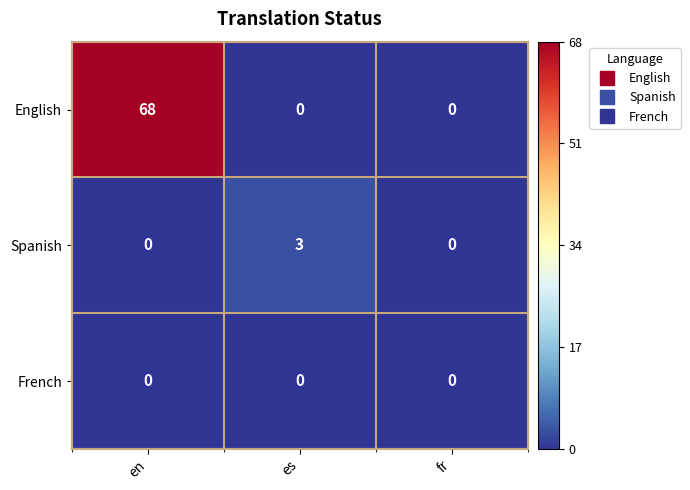

Which series has the largest range (max minus min)?

English